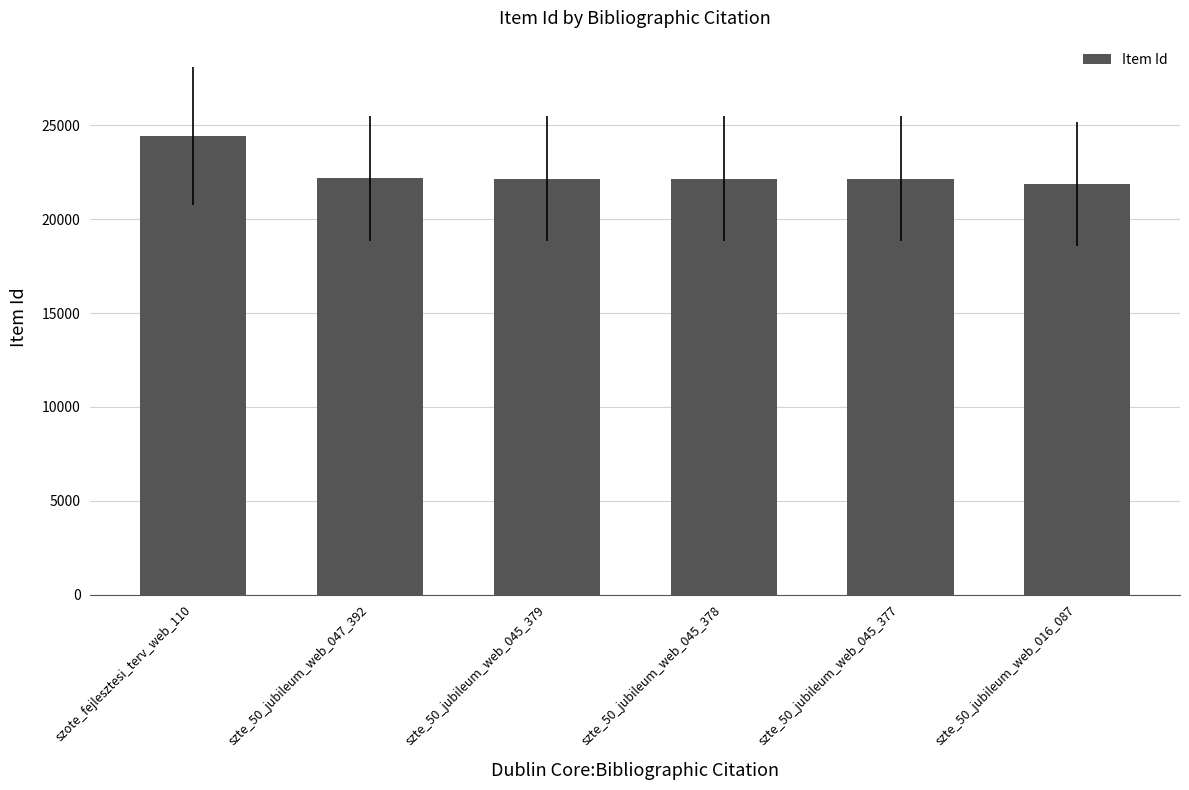

At which category does the chart reach its peak across all series?

szote_fejlesztesi_terv_web_110